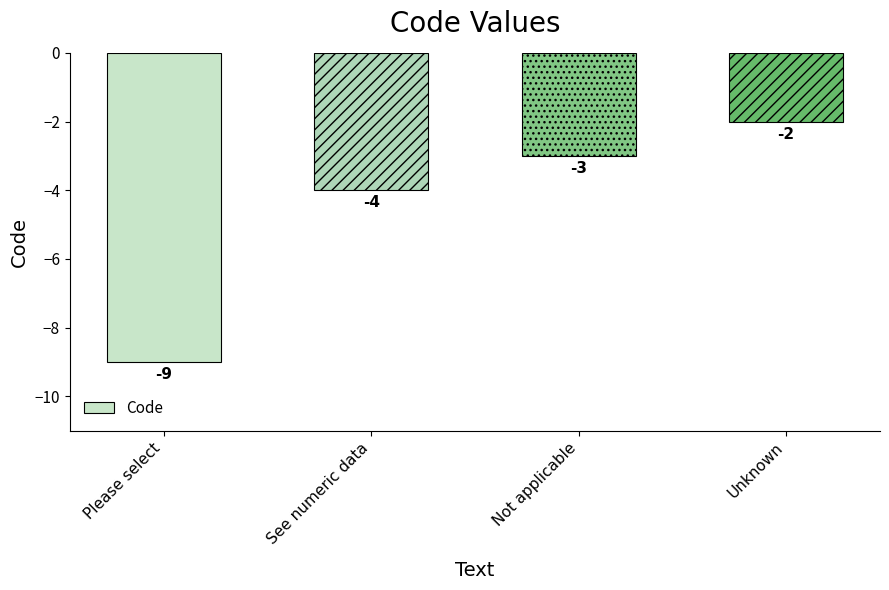

Which label corresponds to the smallest value in the chart?

Please select